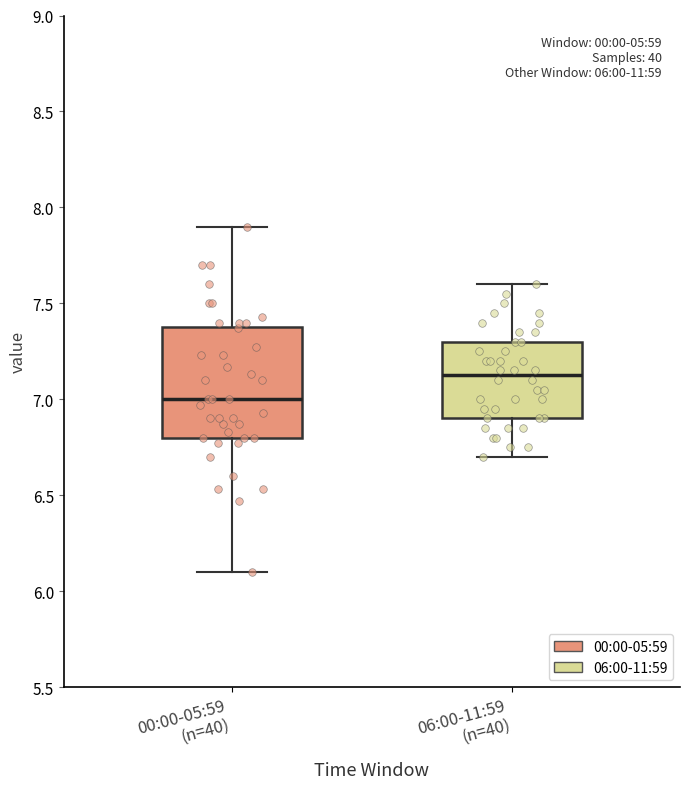

Which box's median line is the lowest?

00:00-05:59 (n=40)